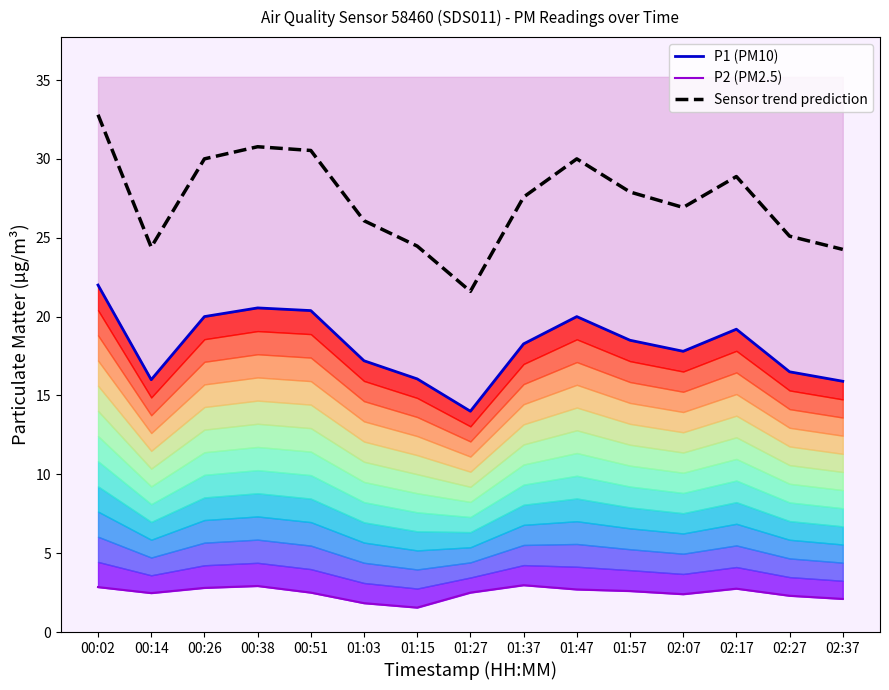

Which series has the largest total across all categories?

Sensor trend prediction